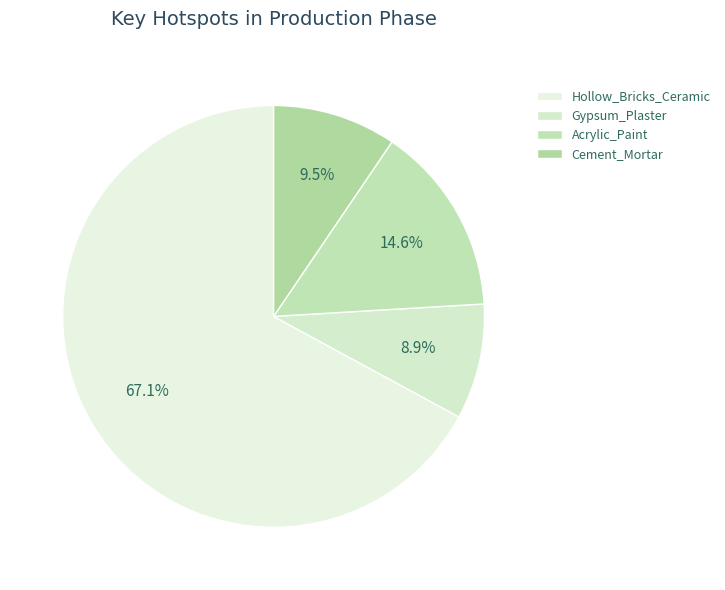

Rank the categories by value from lowest to highest.

Gypsum_Plaster, Cement_Mortar, Acrylic_Paint, Hollow_Bricks_Ceramic